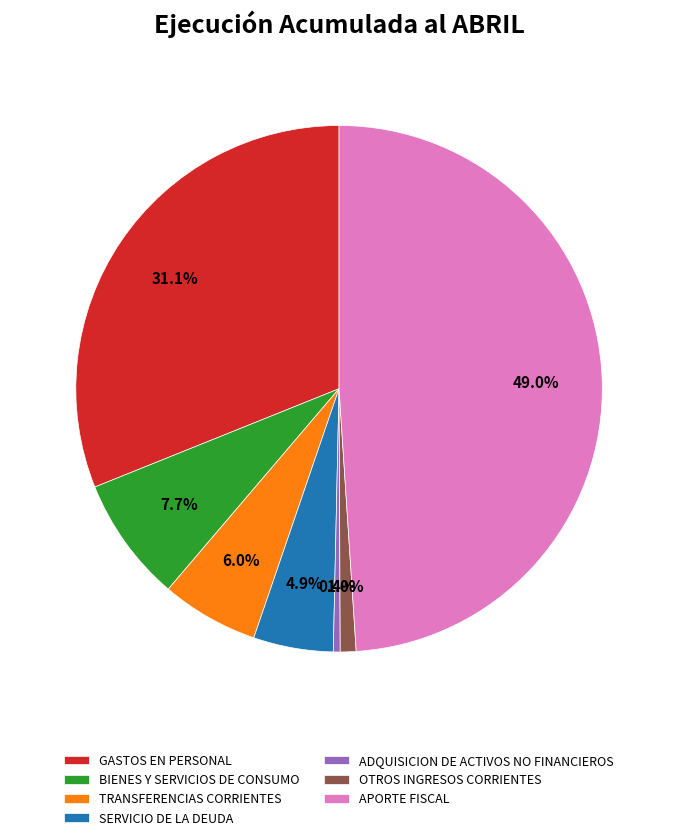

Rank the categories by value from lowest to highest.

ADQUISICION DE ACTIVOS NO FINANCIEROS, OTROS INGRESOS CORRIENTES, SERVICIO DE LA DEUDA, TRANSFERENCIAS CORRIENTES, BIENES Y SERVICIOS DE CONSUMO, GASTOS EN PERSONAL, APORTE FISCAL